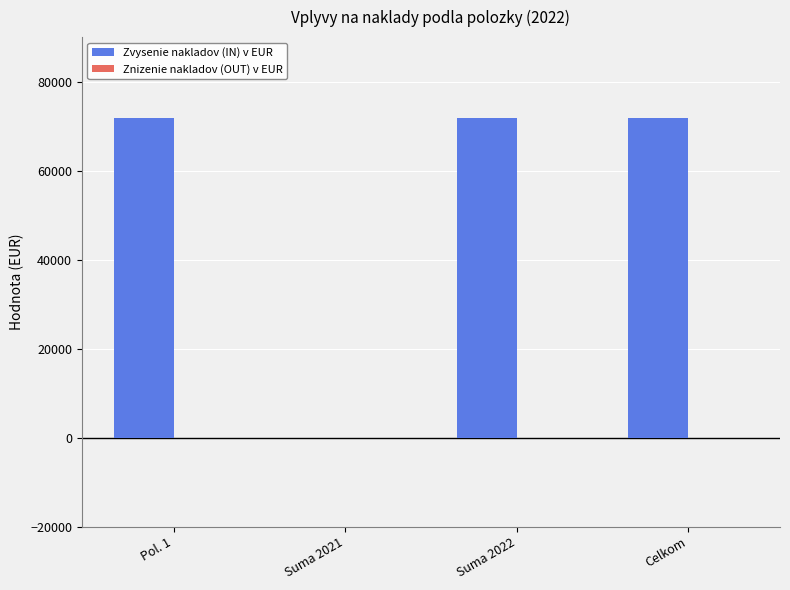

What is the sum of the values at Celkom and Suma 2021?

71800